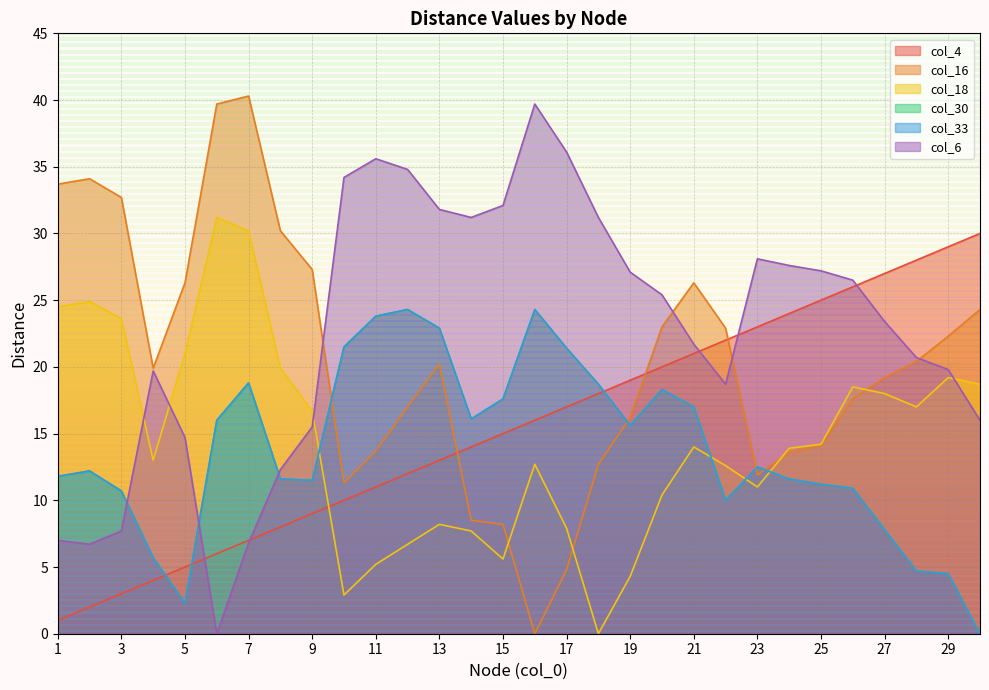

How many times do col_6 and col_33 cross each other?

3